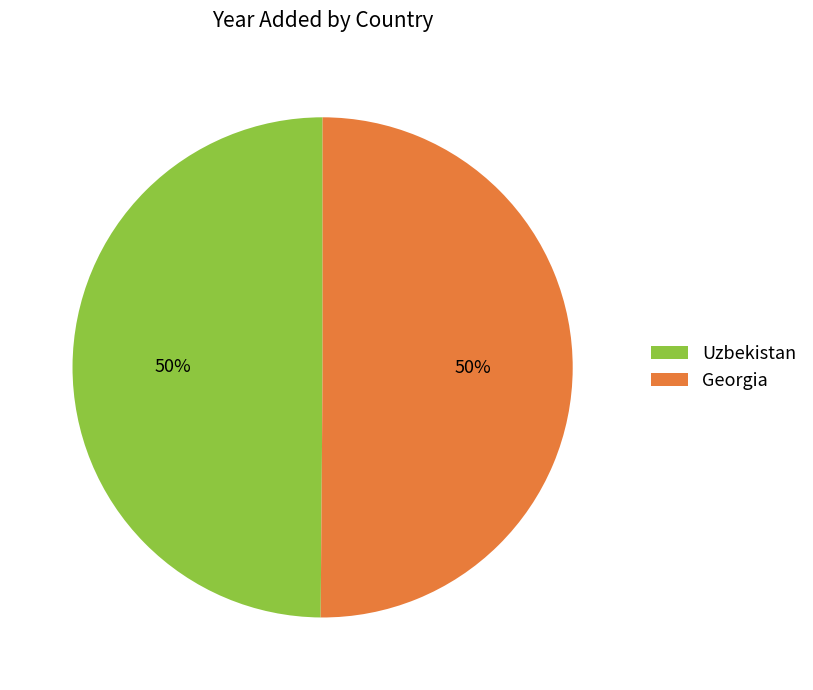

True or false: Uzbekistan accounts for 59% of the total.

False